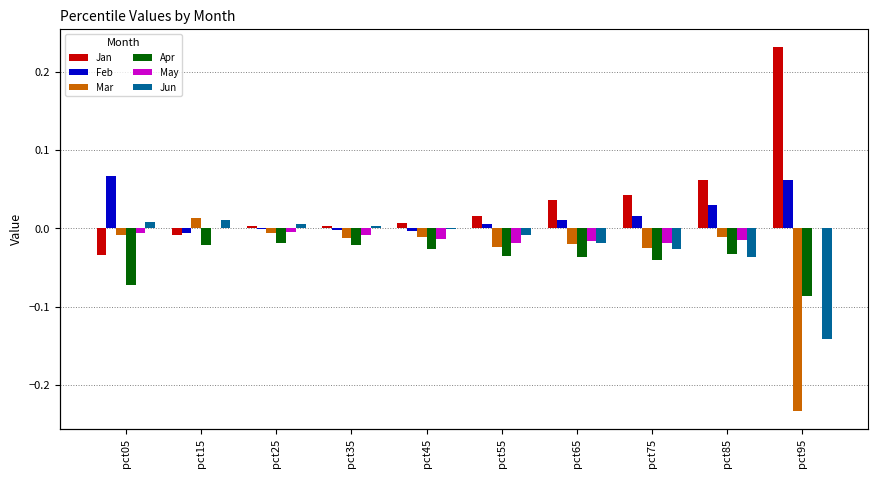

Which category has the highest value in the Jan series?

pct95